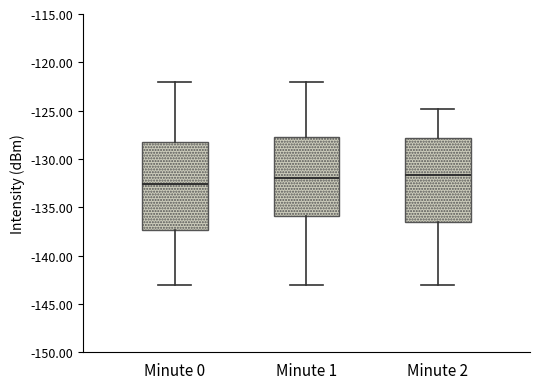

Reading left to right, transcribe this box plot: for each box, give where its median line is, the range the box spans, and where its two whiskers end, as read against the y-axis. The values are not printed on the chart, so give them approximately, as read against the axis.

Minute 0: median -132.5, box -137.5 to -128.5, whiskers -143.0 to -122.0
Minute 1: median -132.0, box -136.0 to -128.0, whiskers -143.0 to -122.0
Minute 2: median -131.5, box -136.5 to -128.0, whiskers -143.0 to -125.0